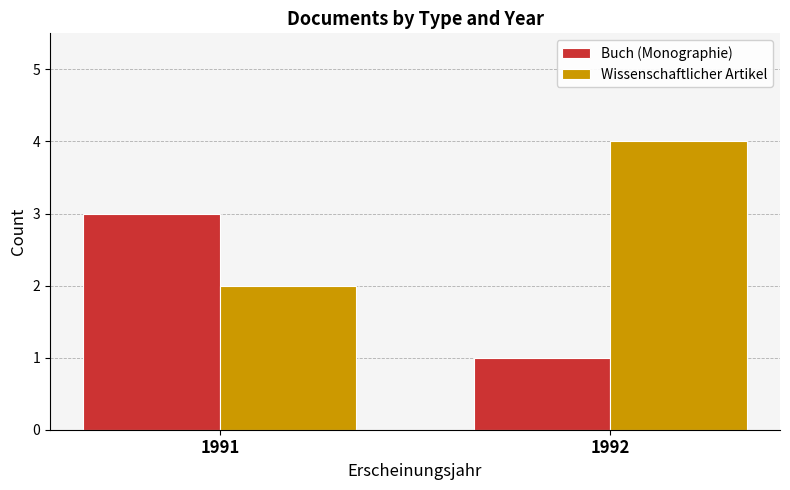

Reading right to left, what are all the values shown in this chart?

Buch (Monographie): 1992=1	1991=3
Wissenschaftlicher Artikel: 1992=4	1991=2